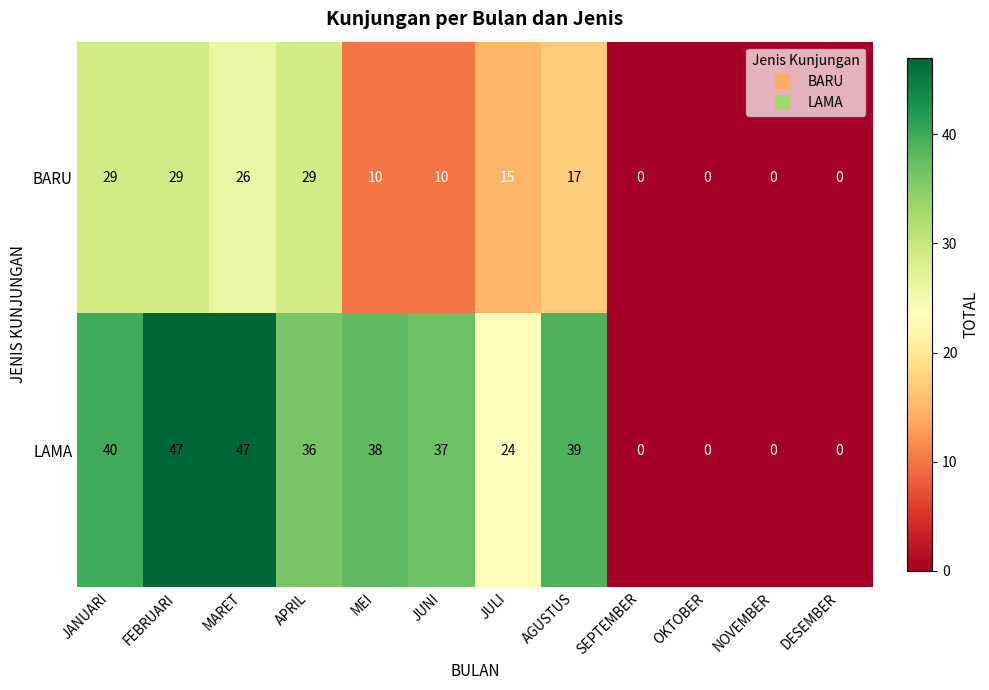

At which label is LAMA closest to 23?

JULI